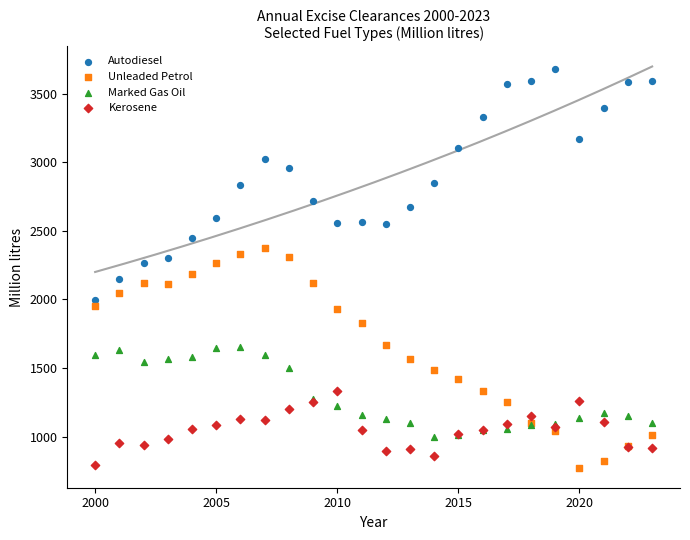

What is the X range (max minus min) for the scatter plot?

23